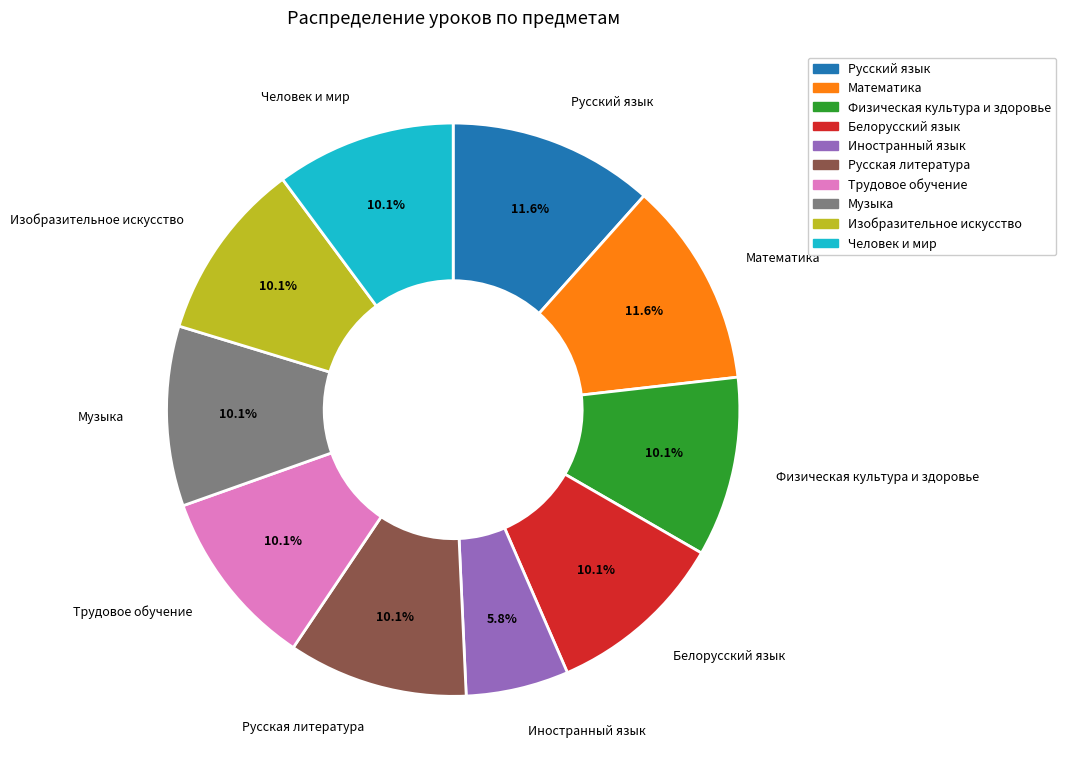

What is the total percentage of Трудовое обучение and Музыка?

20.3%